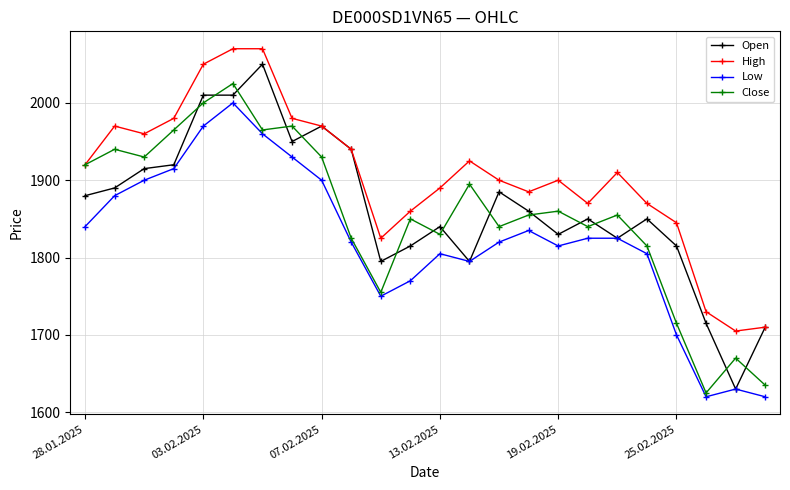

Which series has the largest total across all categories?

High